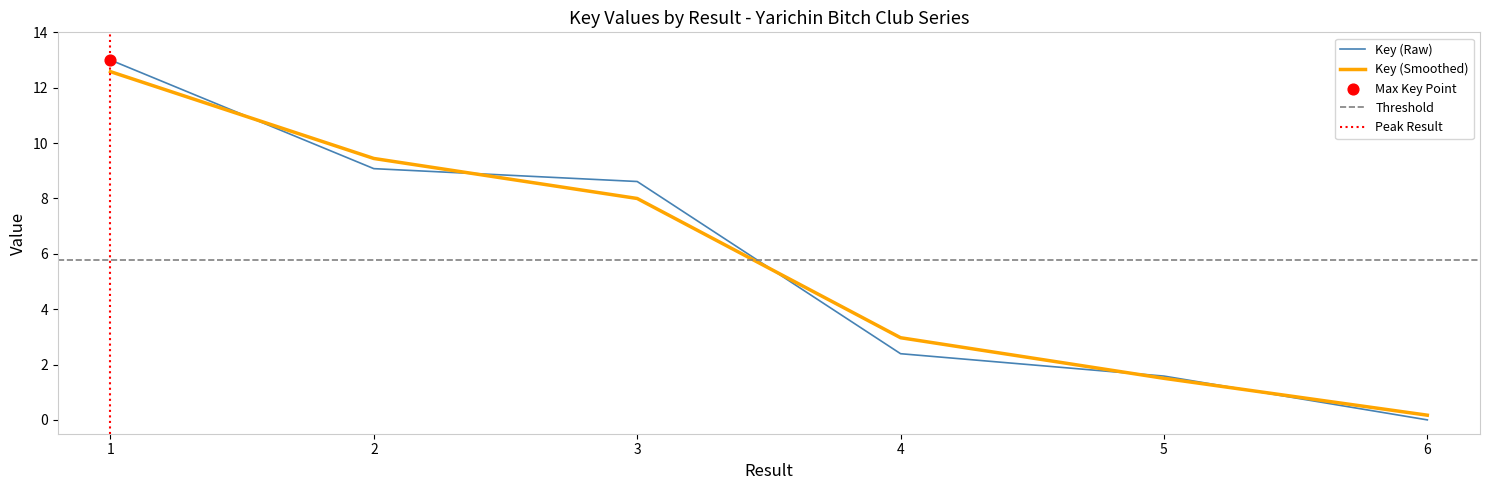

Between 3 and 5, which is larger?

3